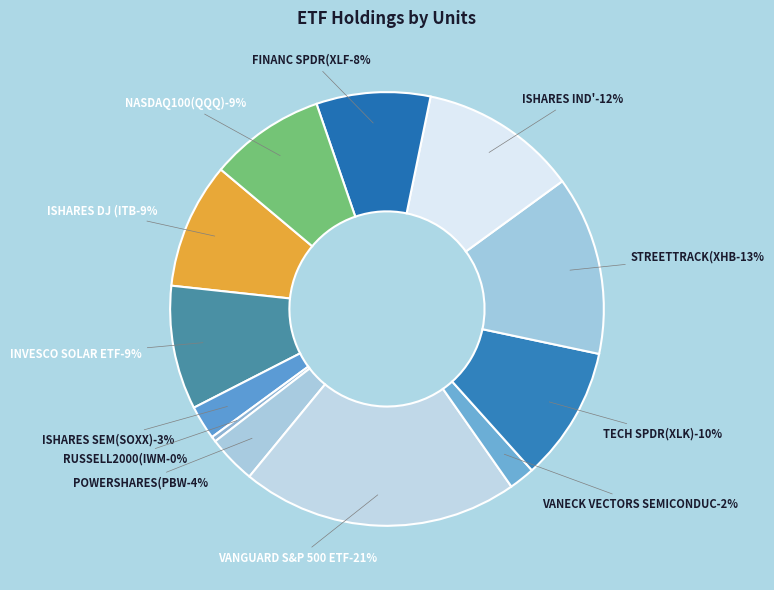

Which category has the smallest portion of the pie?

RUSSELL2000(IWM